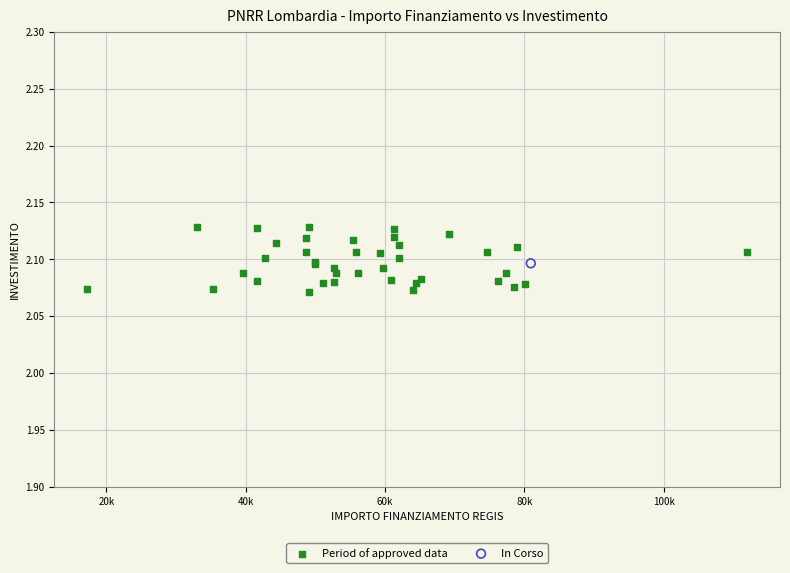

What are all the series names shown in the legend?

Period of approved data, In Corso